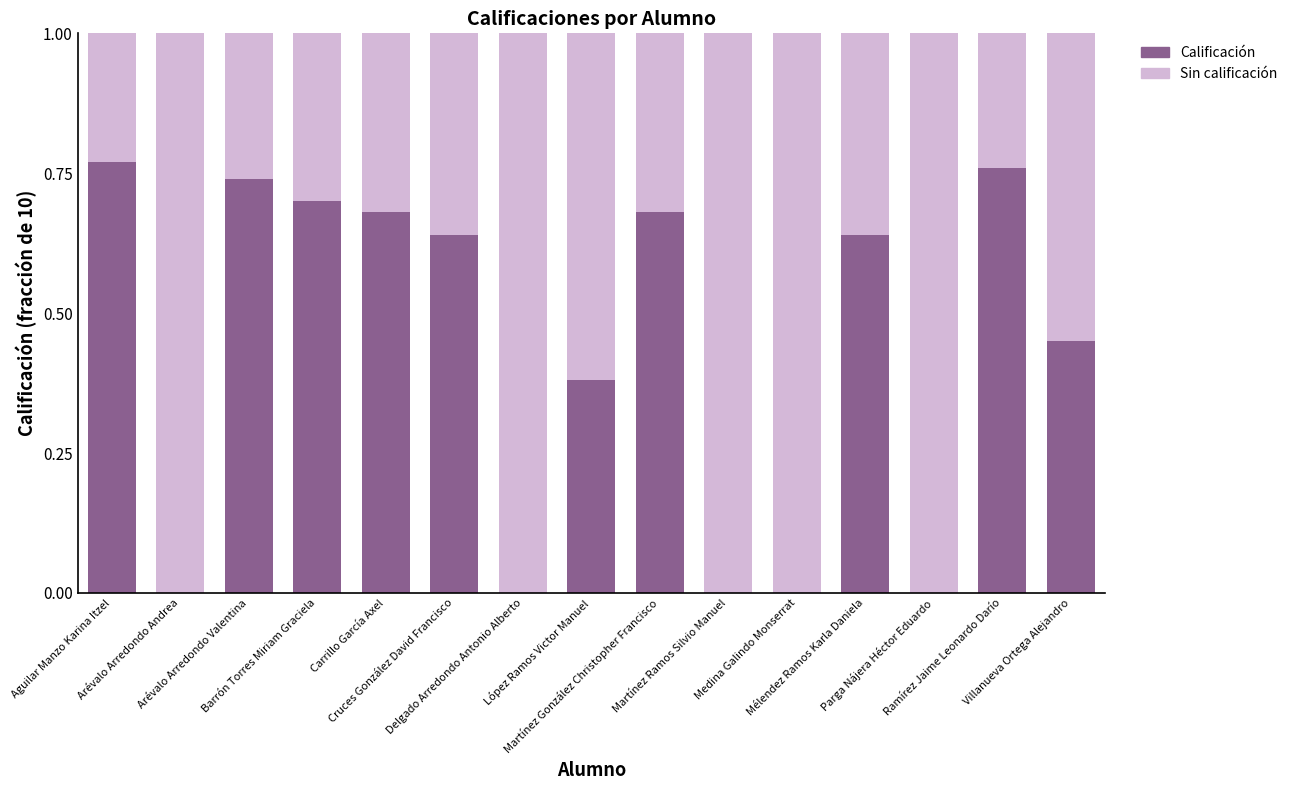

Is it true that Sin calificación equals 0.3 at Carrillo García Axel?

True